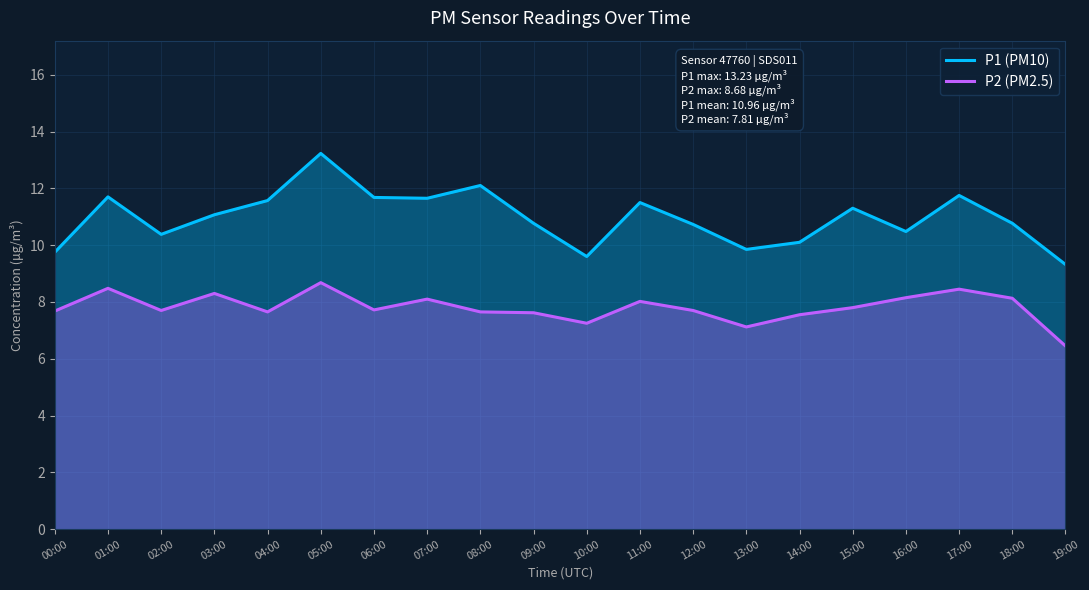

Does the chart display data point markers on the line(s)?

No